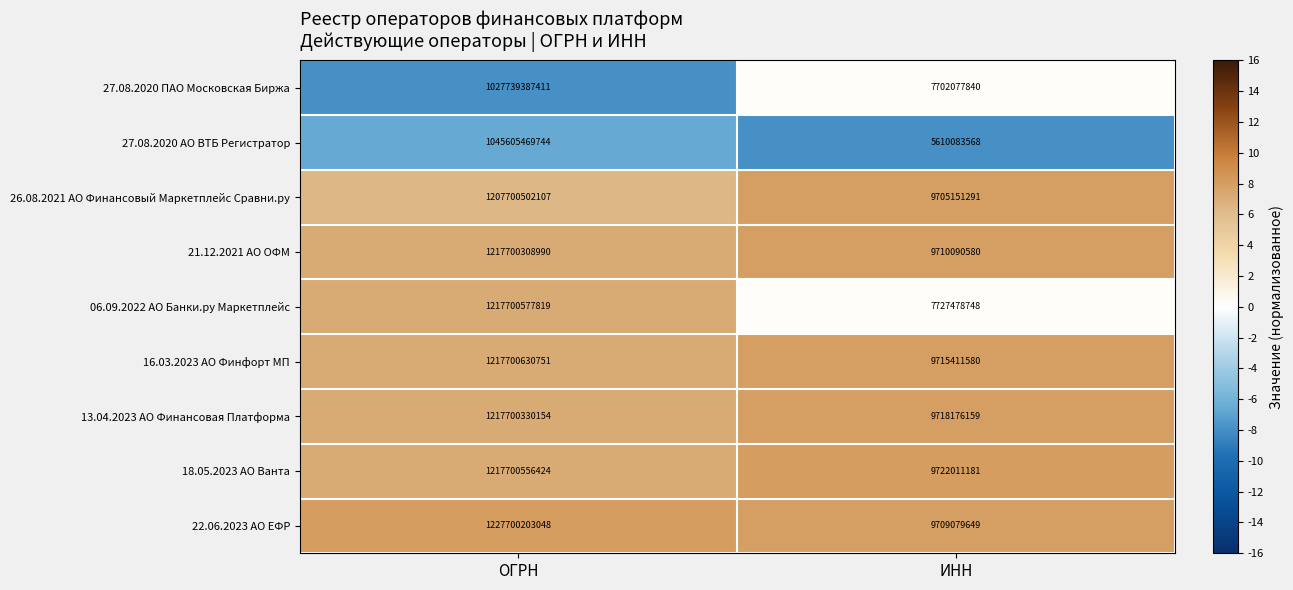

List the labels in order of 16.03.2023 АО Финфорт МП value, smallest first.

ИНН, ОГРН